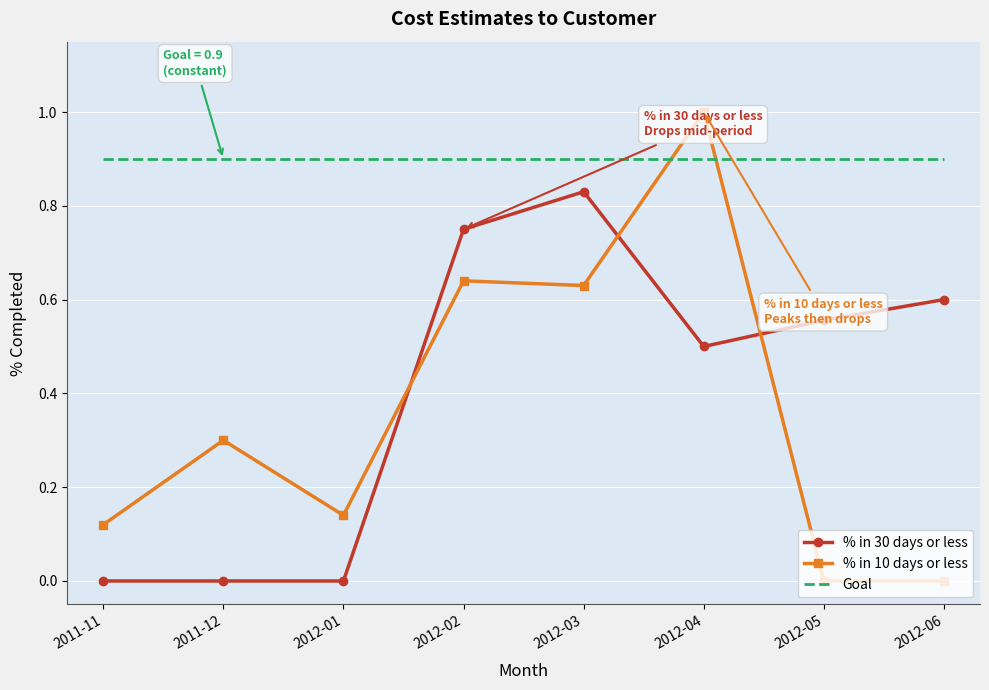

Which series has the largest range (max minus min)?

% in 10 days or less